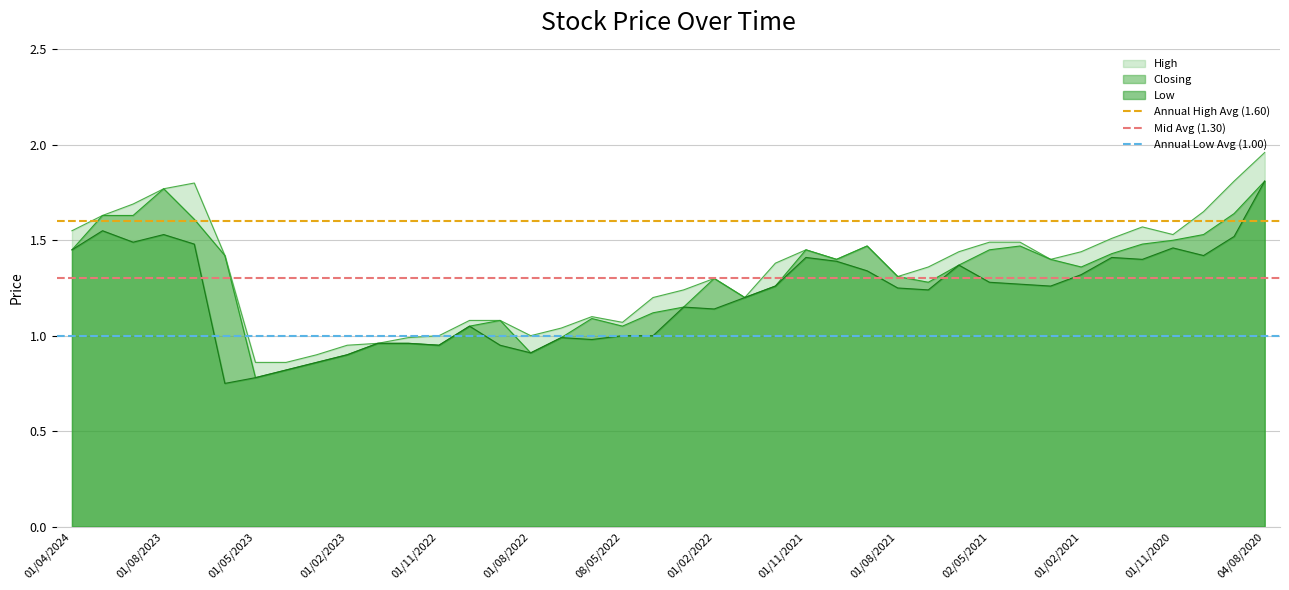

Is the value of Mid Avg (1.30) at 01/04/2024 greater than the value of Annual High Avg (1.60) at 01/08/2023?

No